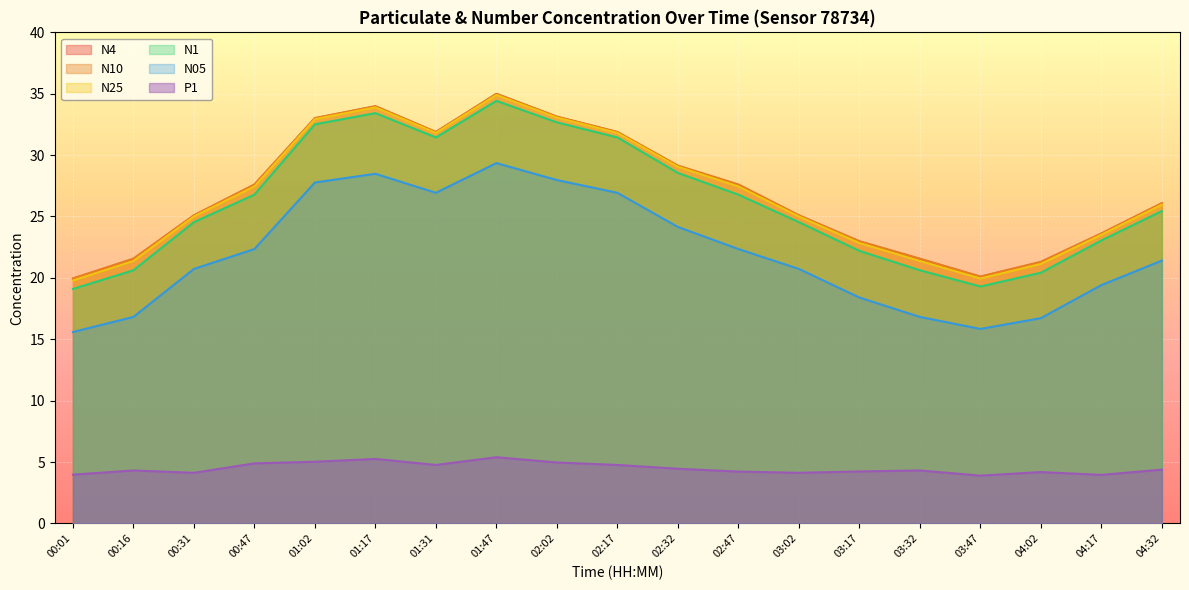

True or false: N4 has more than 2 interior local peaks.

False